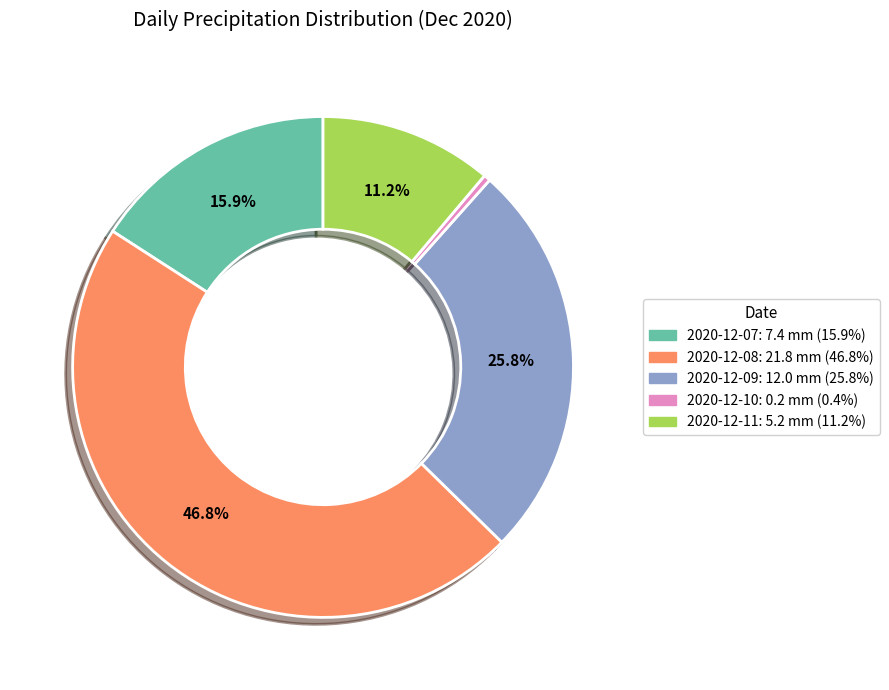

Does any single category account for the majority?

No